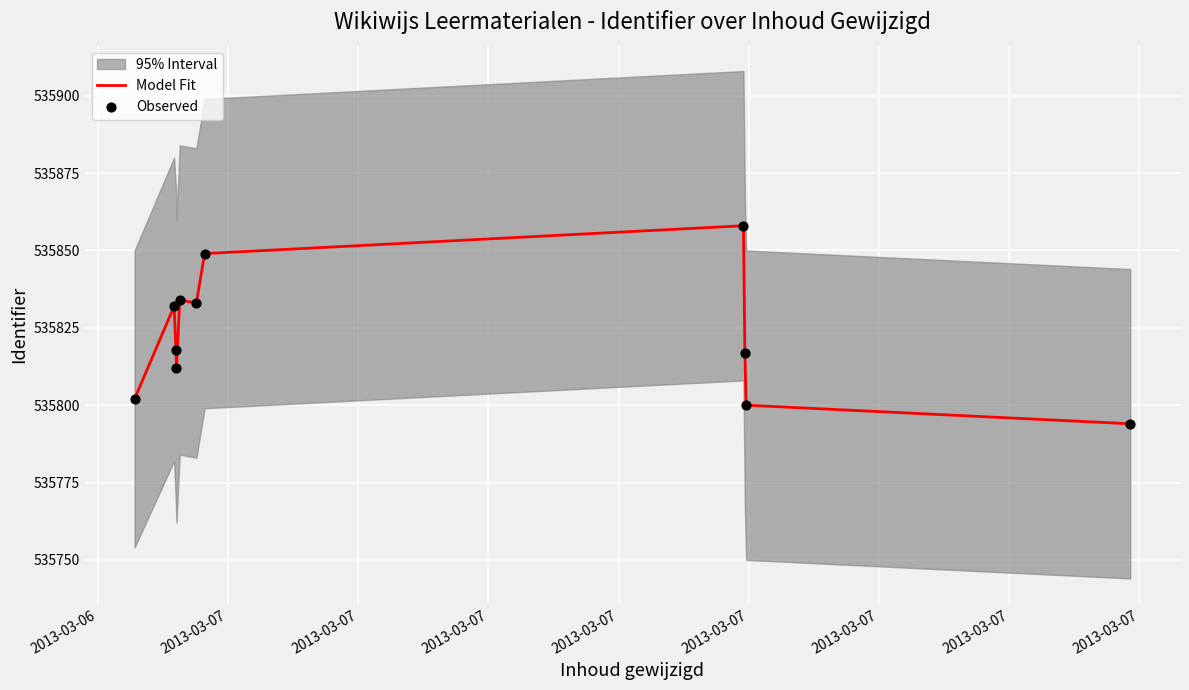

What is the total value across all series at 2013-03-07?

1071664